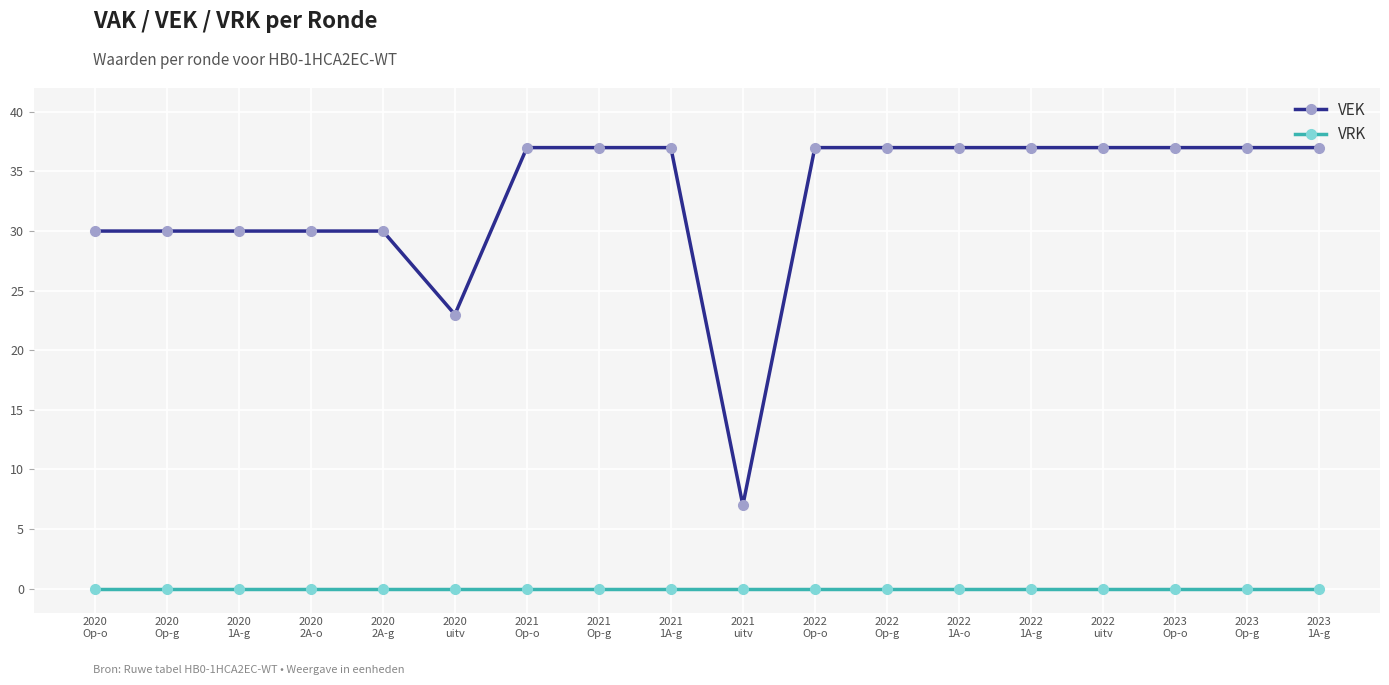

What position from the right is 2020
uitv?

13